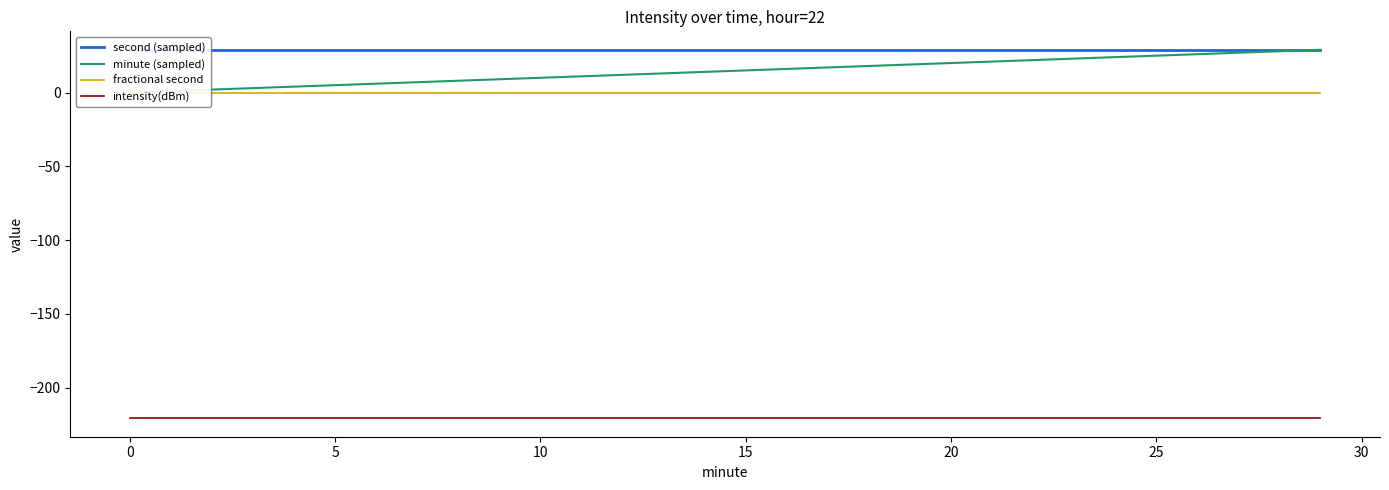

What is the maximum value shown in the chart?

29.0